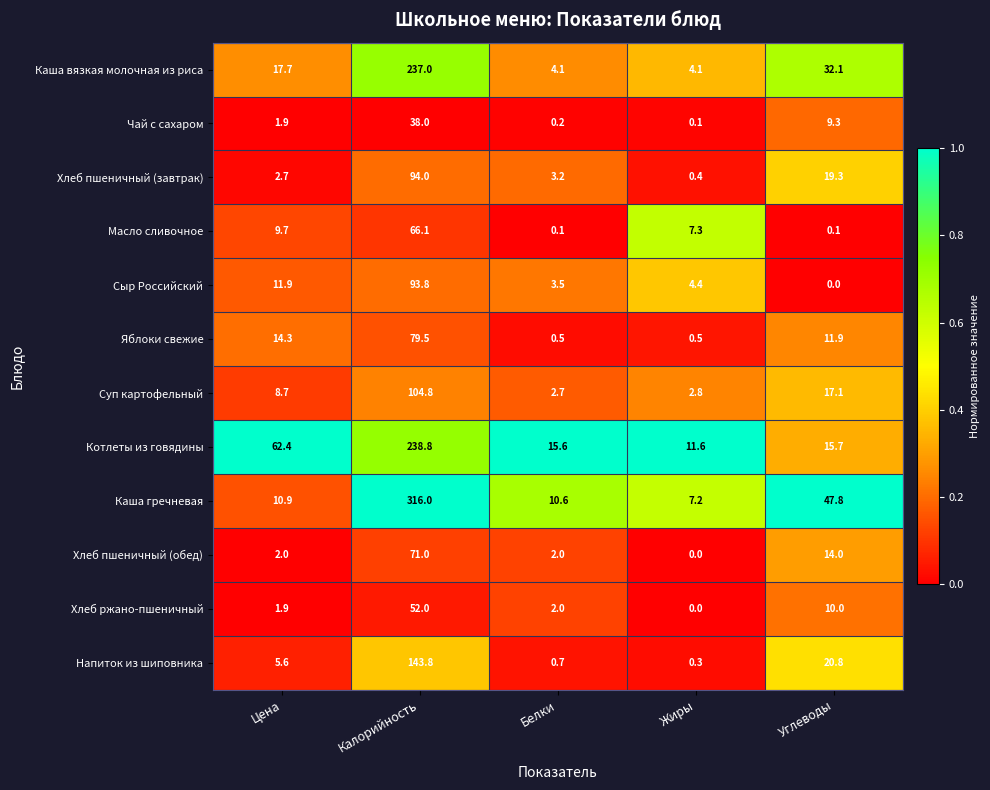

True or false: Каша гречневая has a value of 5.3 at Цена.

False